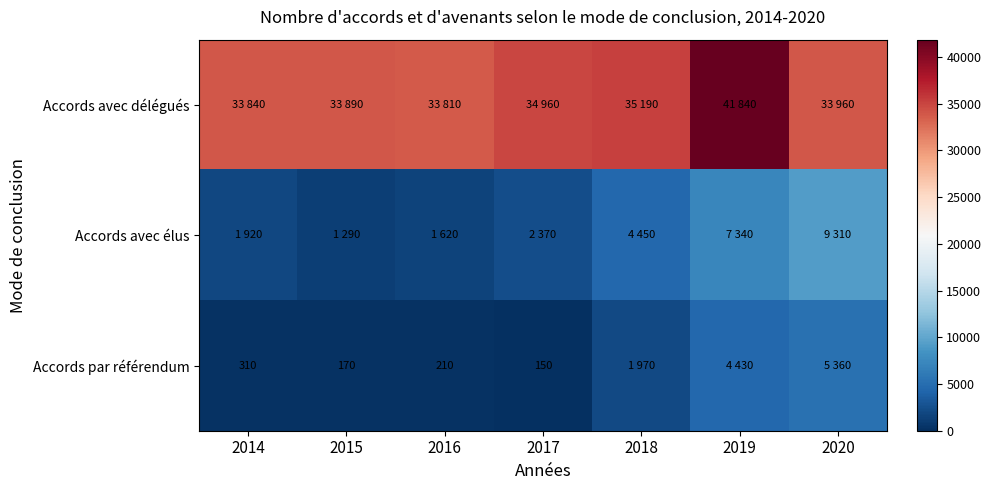

The Accords par référendum series shows 310 at 2014. True or false?

True